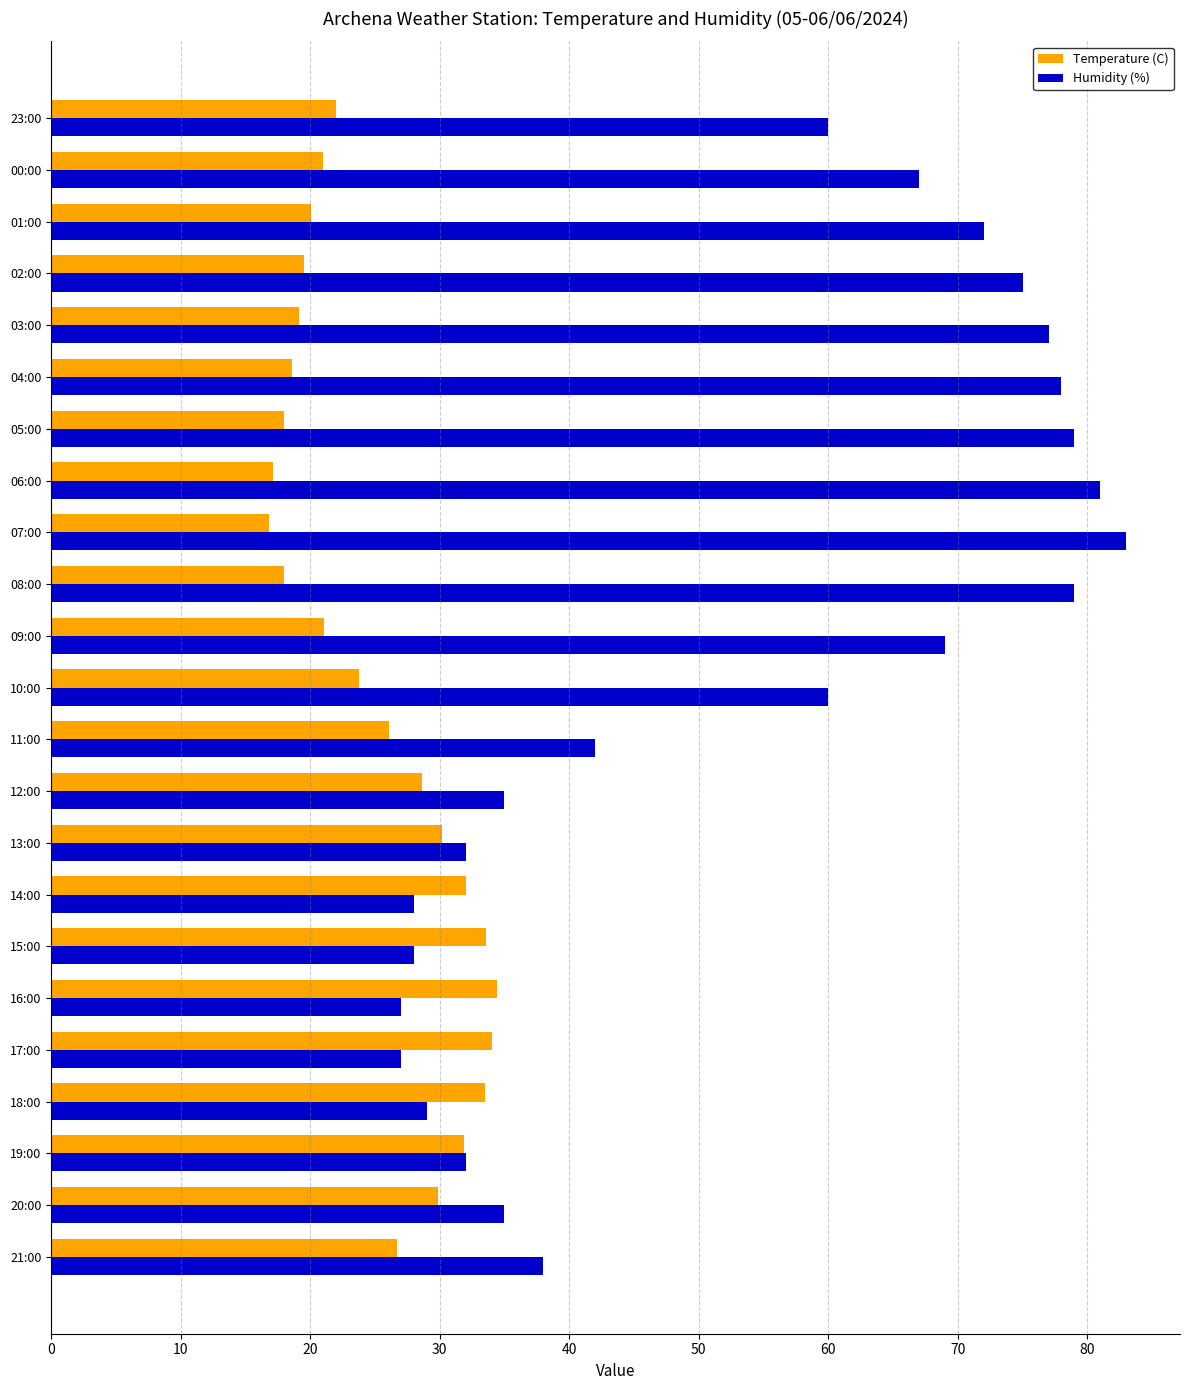

What is the sum of all Humidity (%) values?

1233.0